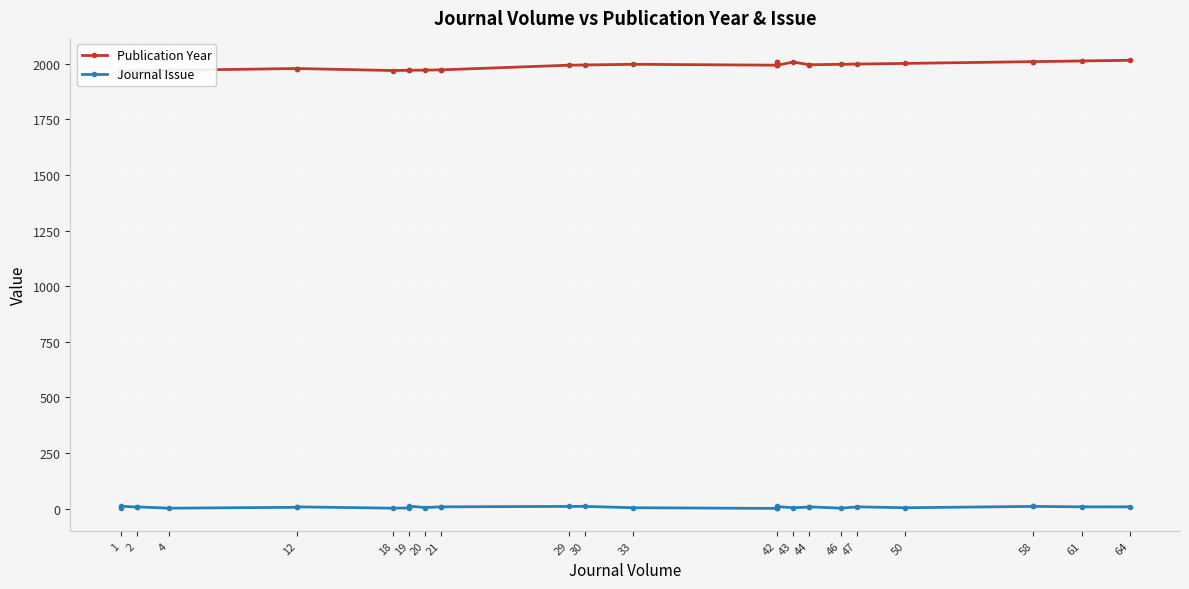

Rank the series by their maximum value, from highest to lowest.

Publication Year, Journal Issue